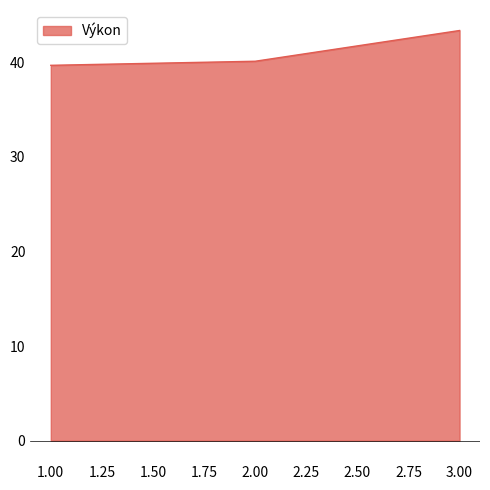

What is the minimum value shown in the chart?

39.7